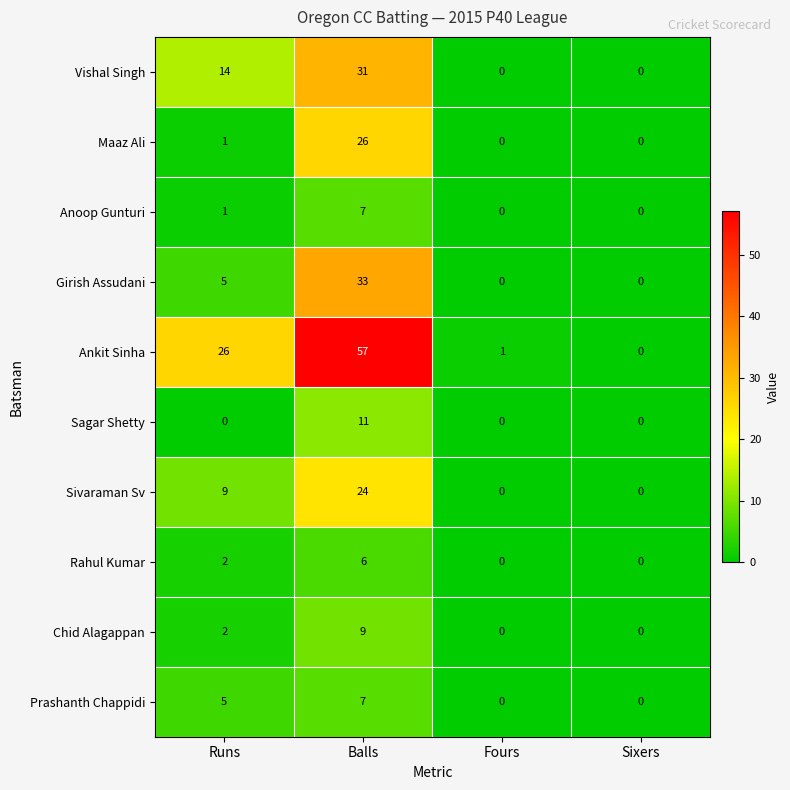

What is the sum of the Prashanth Chappidi values at Sixers and Runs?

5